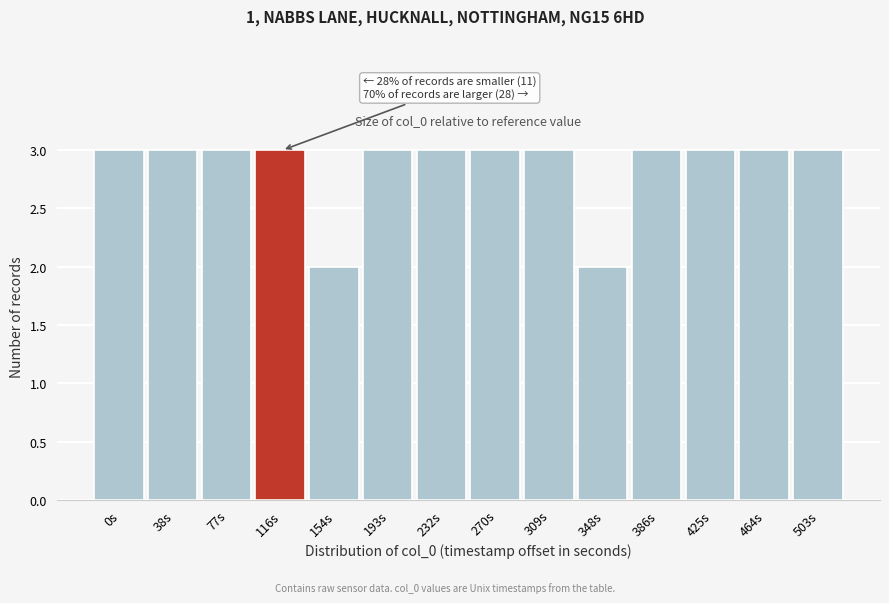

Reading left to right, transcribe all the data shown in this chart.

3	3	3	3	2	3	3	3	3	2	3	3	3	3